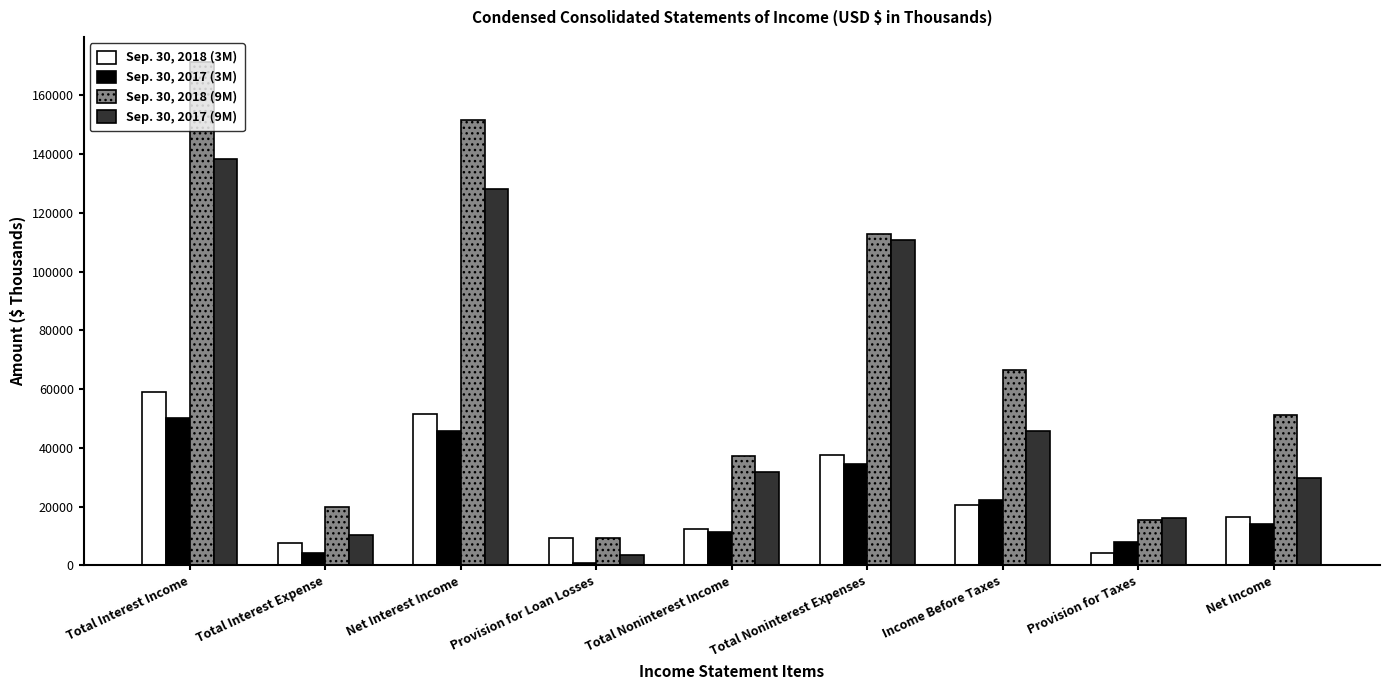

At how many categories does at least one series exceed 74275?

3